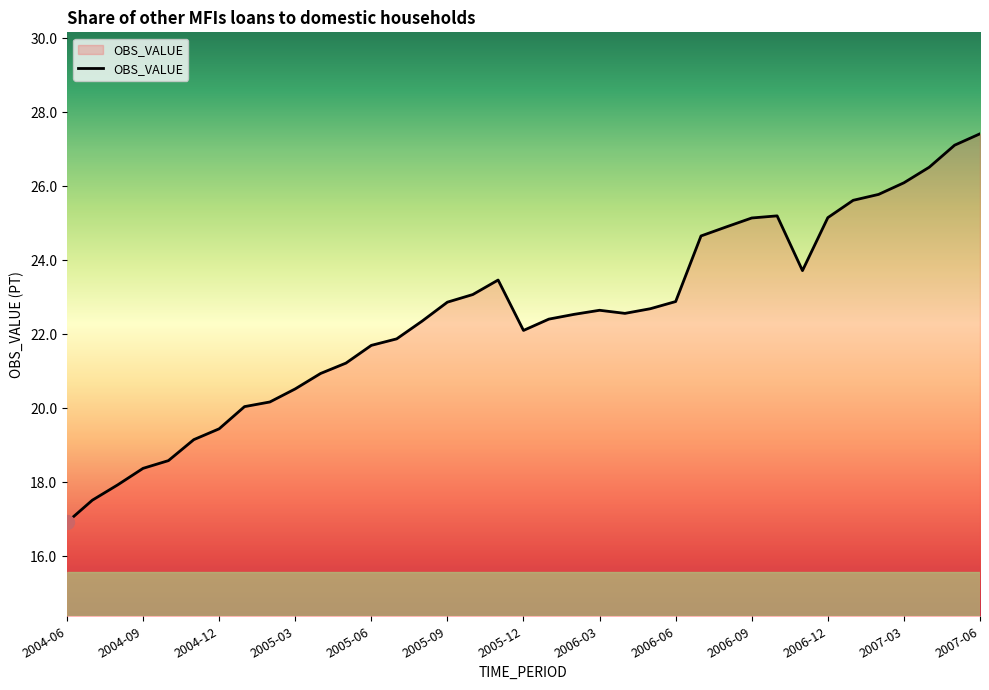

What is the greatest value displayed?

27.4